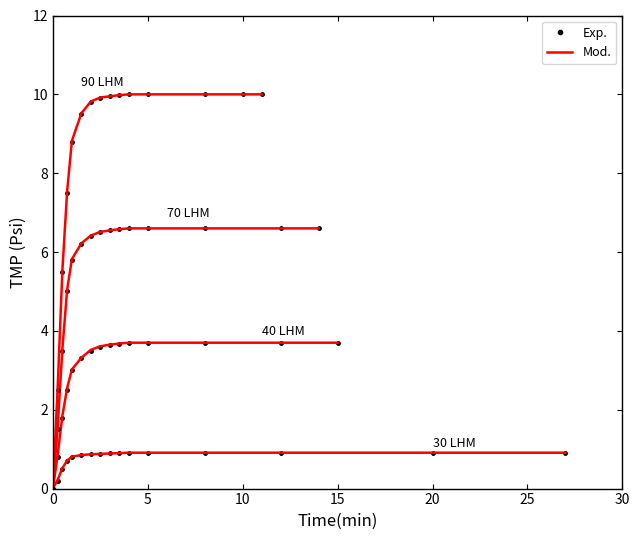

True or false: Exp. has a value of 0.9 at 10.

True